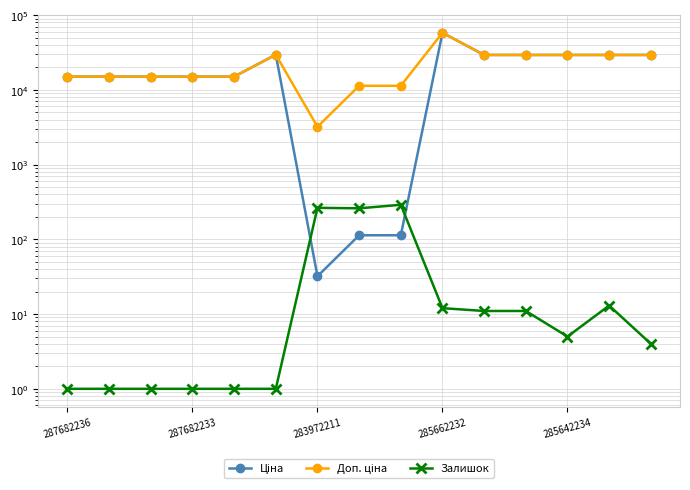

What is the label of the 12th point from the left?

11